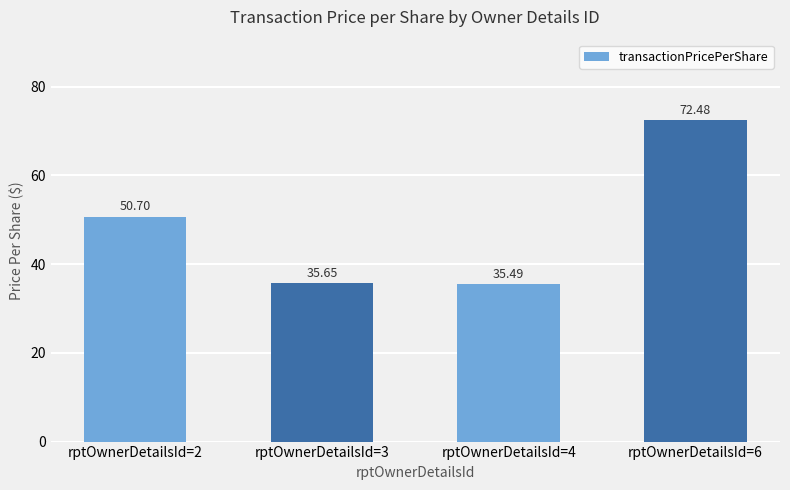

The chart shows a value of 23.8 at rptOwnerDetailsId=2. True or false?

False